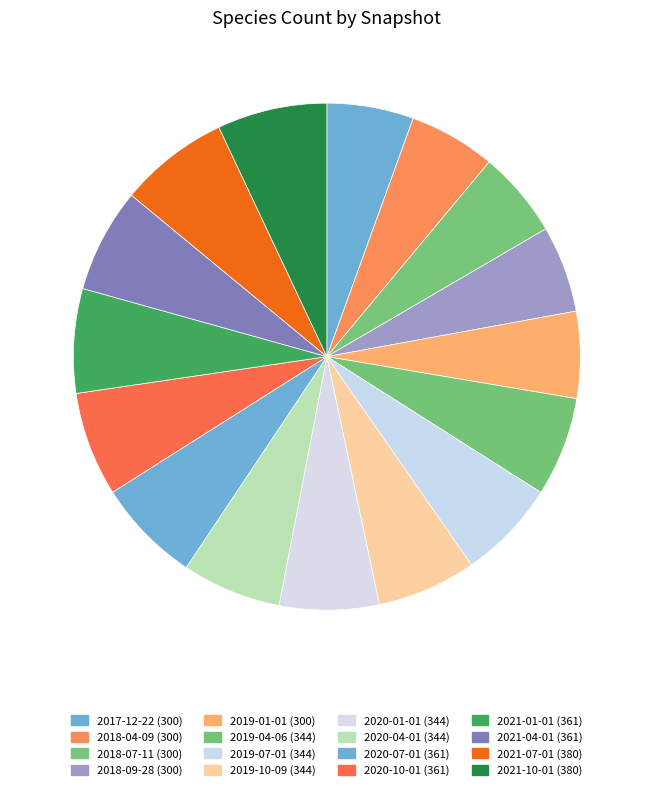

Is there any slice that represents more than half of the pie?

No